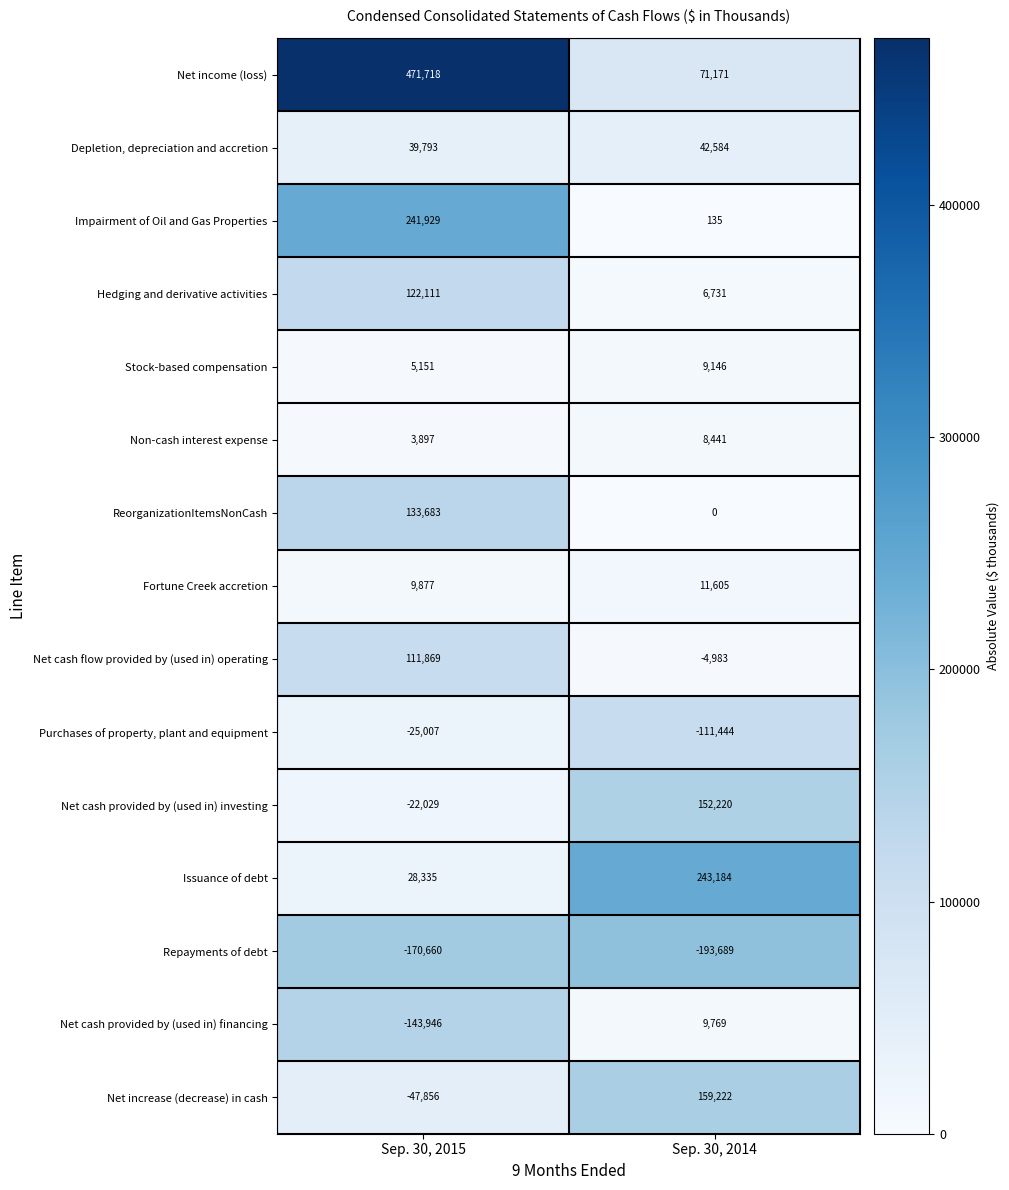

True or false: Net income (loss) has a value of 814957 at Sep. 30, 2015.

False